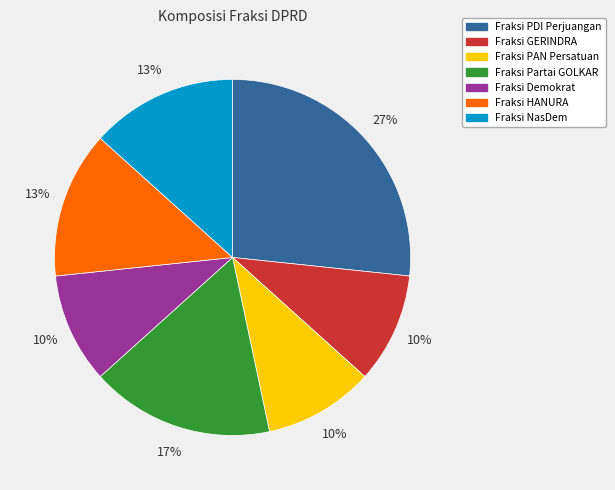

Is Fraksi PAN Persatuan the majority of the pie?

No